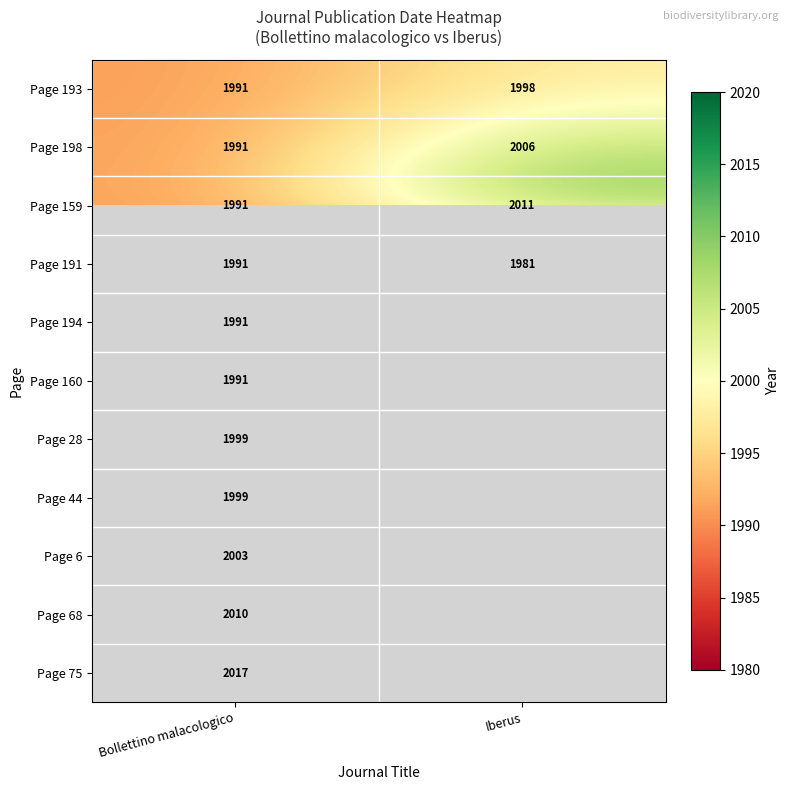

What is the difference between the Page 193 values at Bollettino malacologico and Iberus?

7